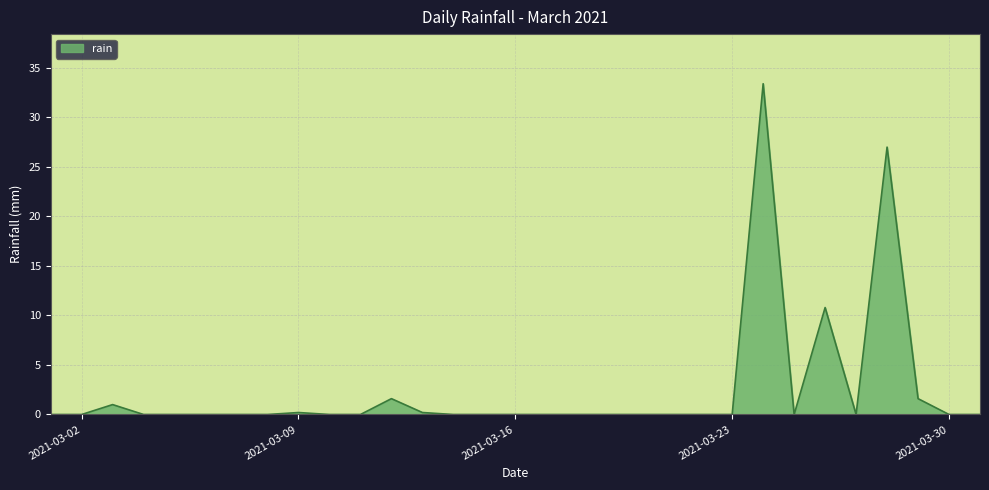

What is the greatest value displayed?

33.4